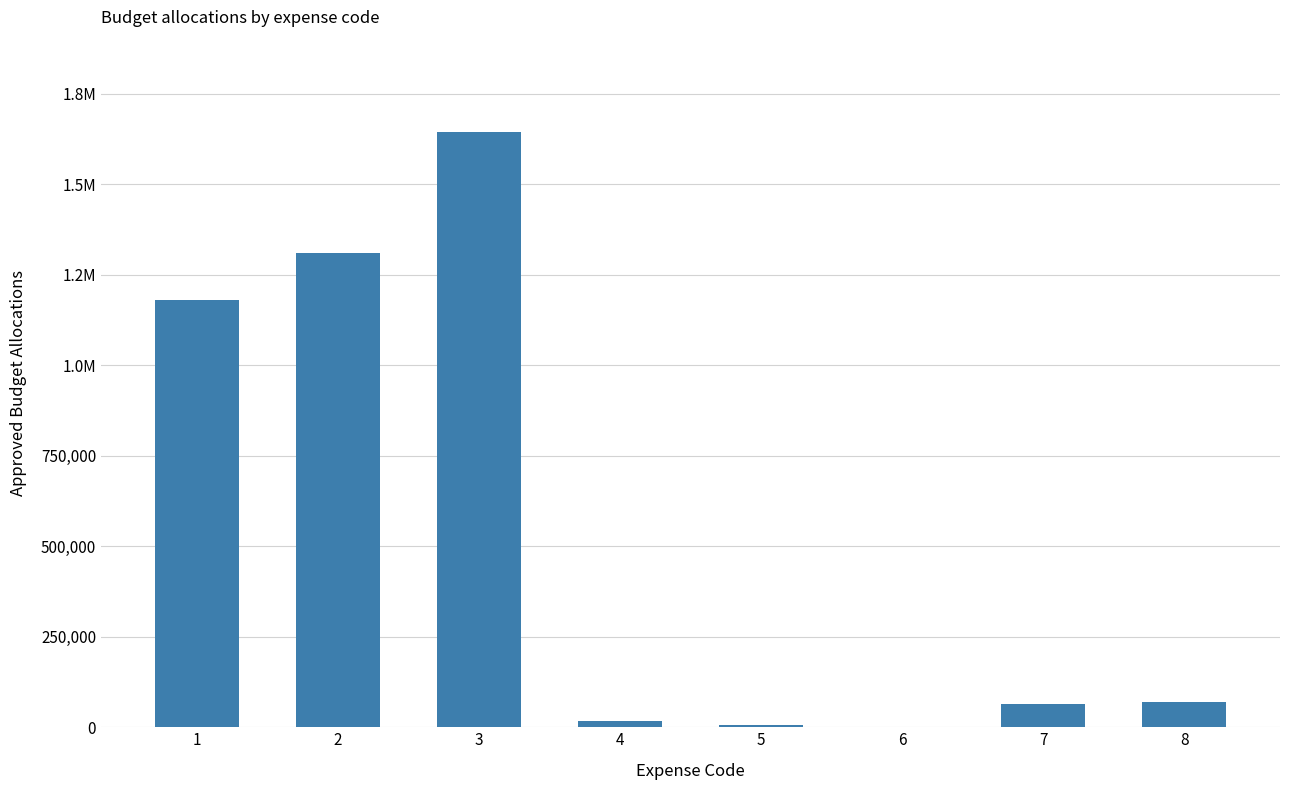

What is the difference between the values at 4 and 6?

14933.0